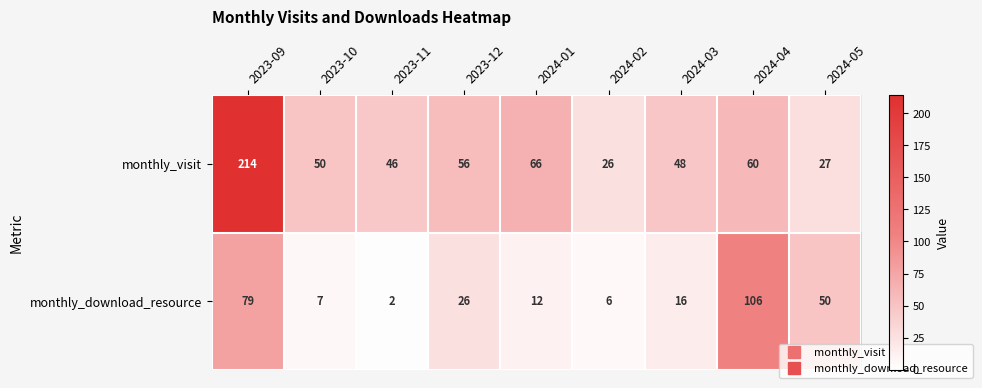

What is the sum of all monthly_download_resource values?

304